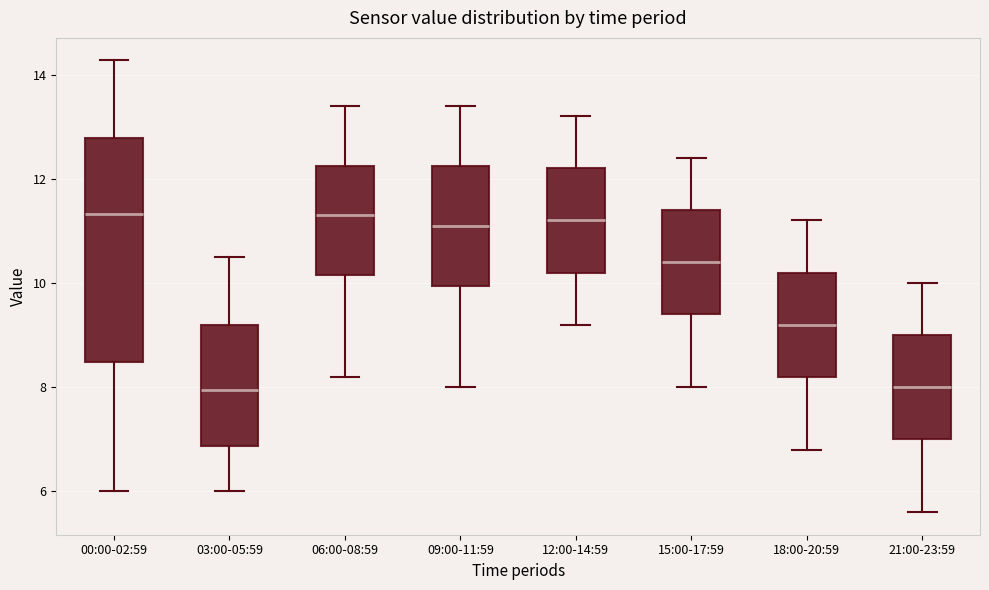

Comparing the boxes themselves (not the whiskers), which one is the tallest?

00:00-02:59